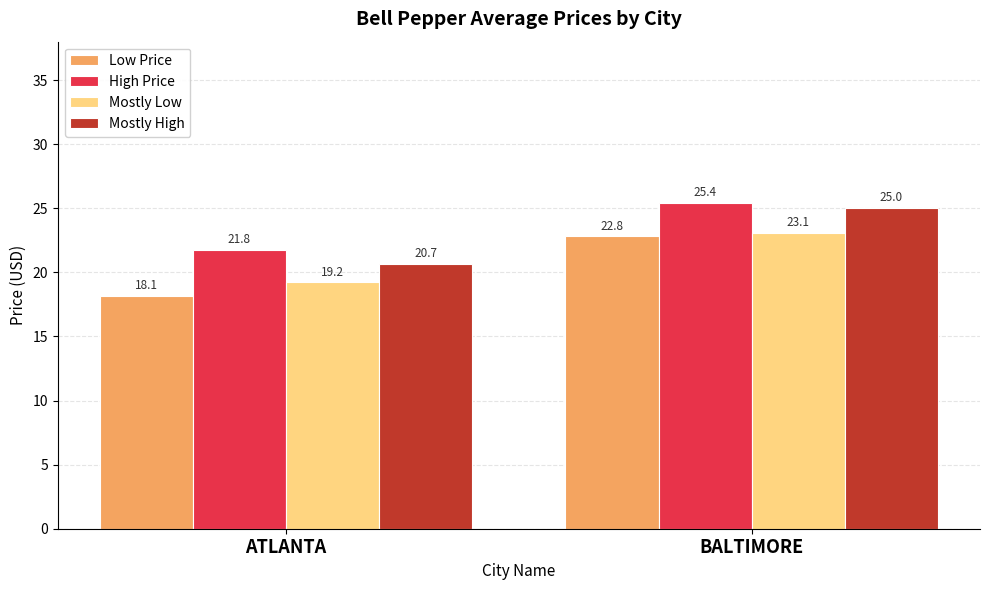

What is the difference between the highest and lowest values at BALTIMORE?

2.6